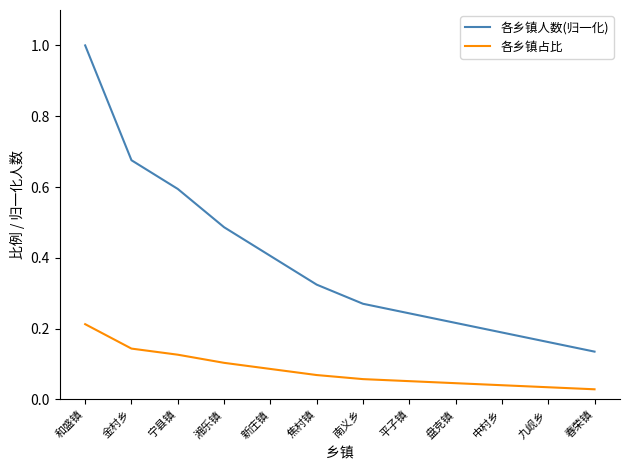

What is the sum of the 各乡镇人数(归一化) values at 南义乡 and 九岘乡?

0.4